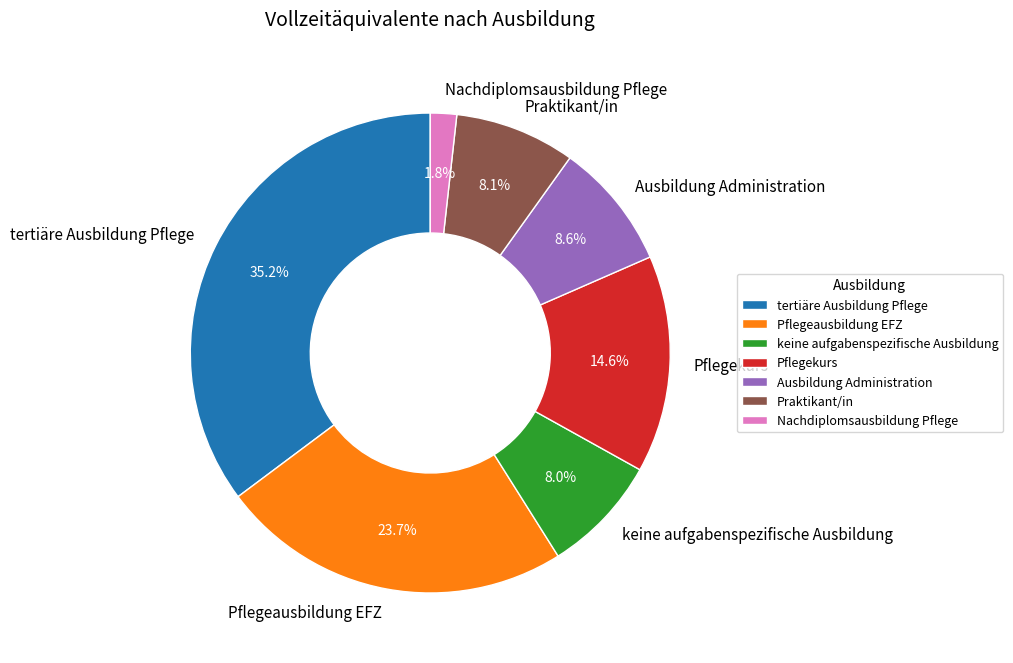

What portion of the pie excludes keine aufgabenspezifische Ausbildung?

92.0%